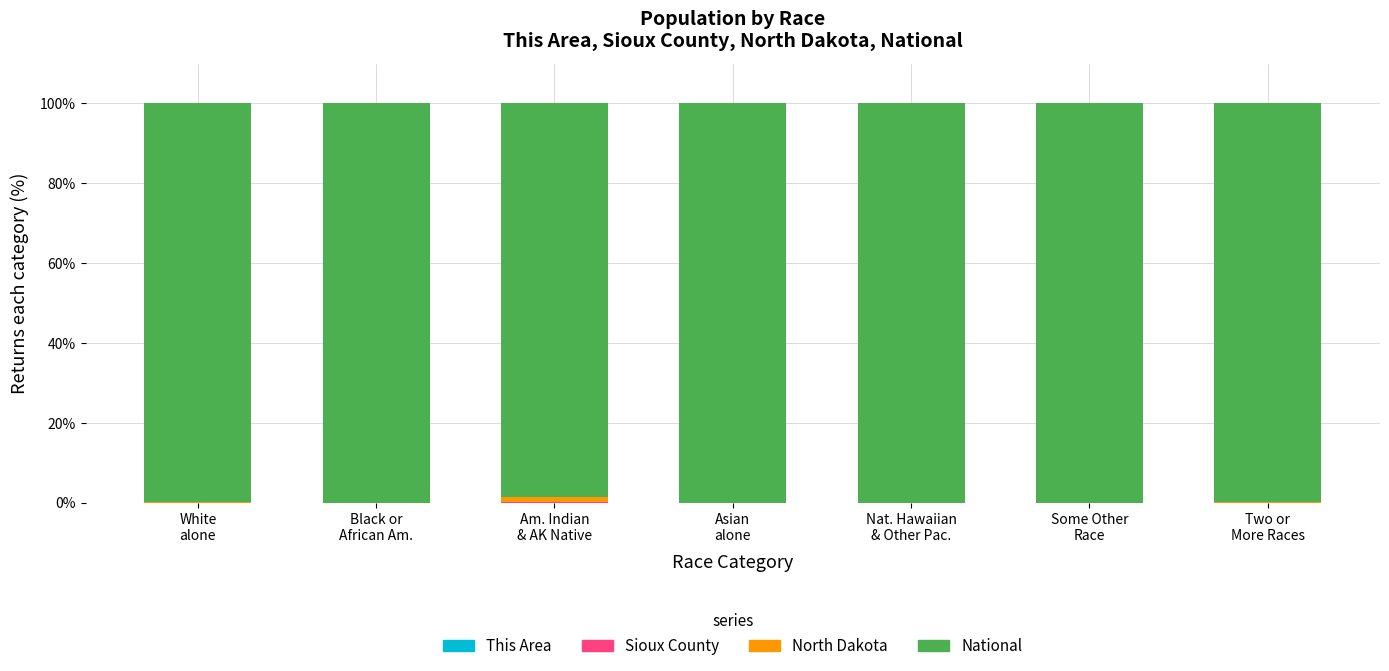

At which category is the sum across all series the highest?

White
alone